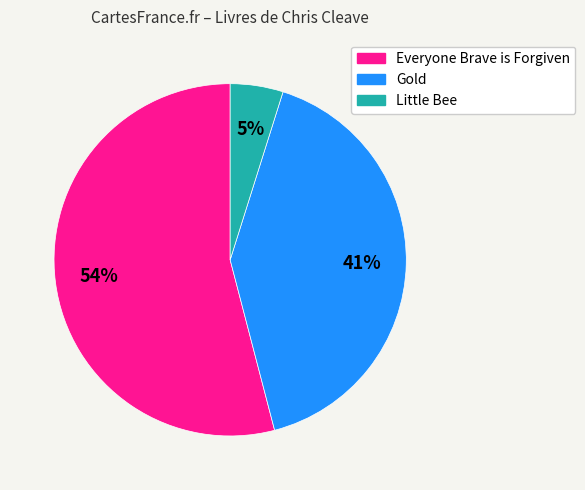

How many segments does this pie chart have?

3